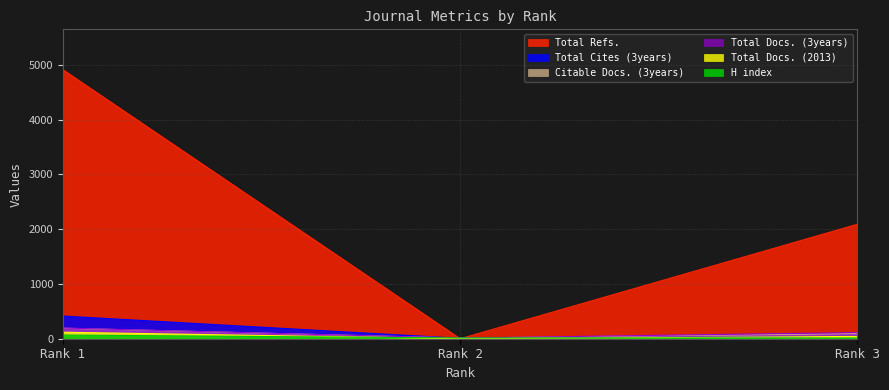

Reading left to right, list all the values displayed in this chart.

H index: 67	14	13
Total Docs. (2013): 119	0	42
Total Docs. (3years): 195	12	112
Total Refs.: 4909	0	2089
Total Cites (3years): 414	7	44
Citable Docs. (3years): 192	12	95